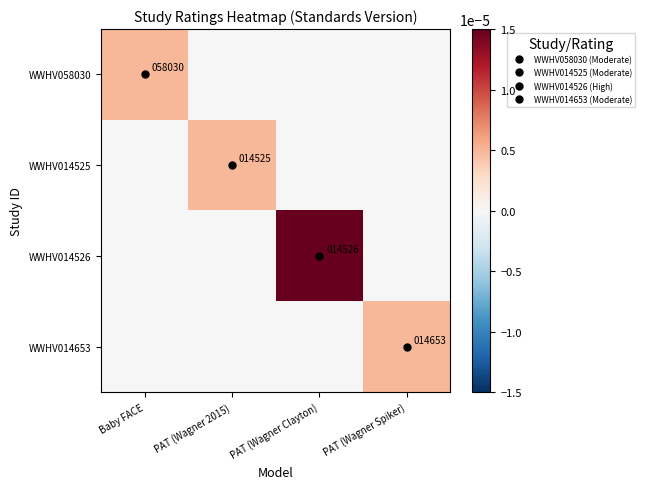

True or false: WWHV014525 has a value of 0.0 at PAT (Wagner Clayton).

True